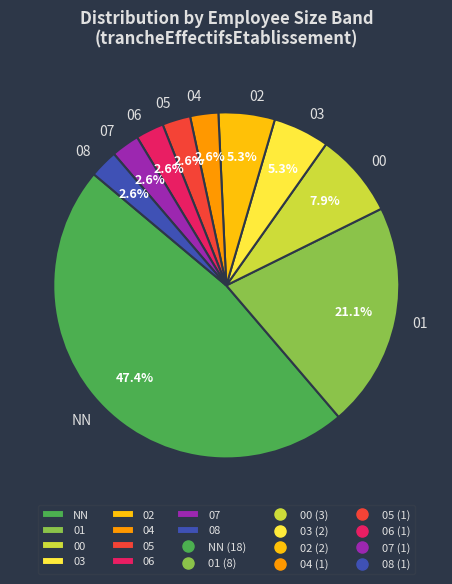

Is it true that 06 is 3% of the pie?

True